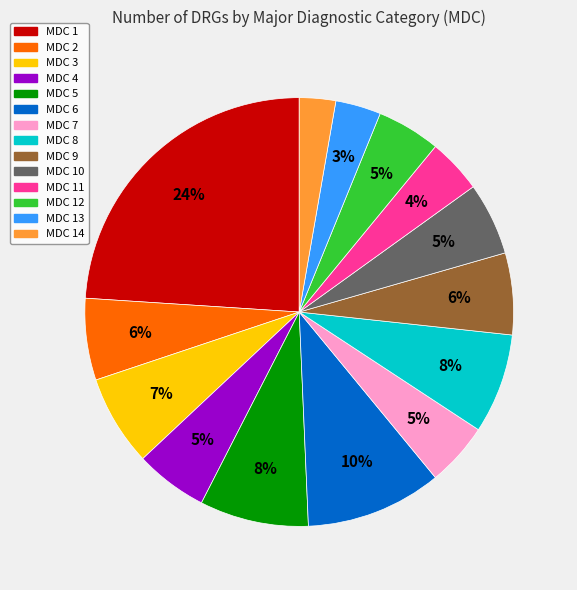

To the nearest percent, what is the average slice percentage?

7%